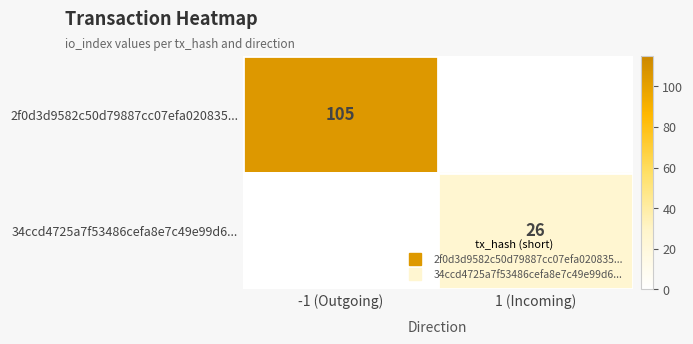

At which category does the chart reach its minimum across all series?

1 (Incoming)